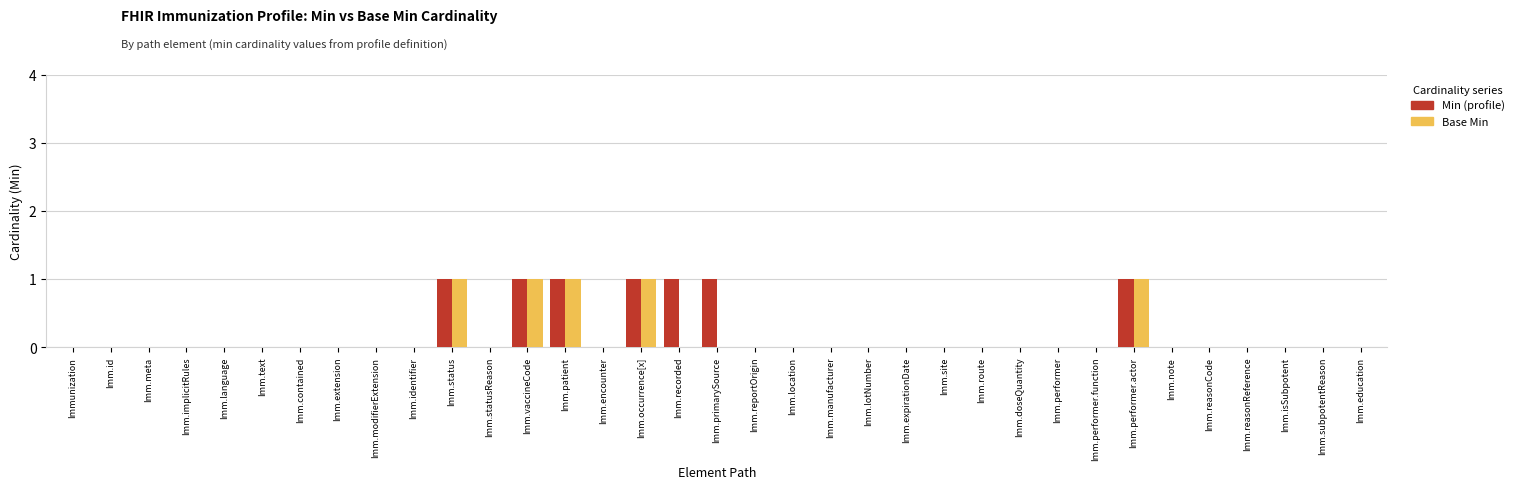

What is the maximum value for Base Min?

1